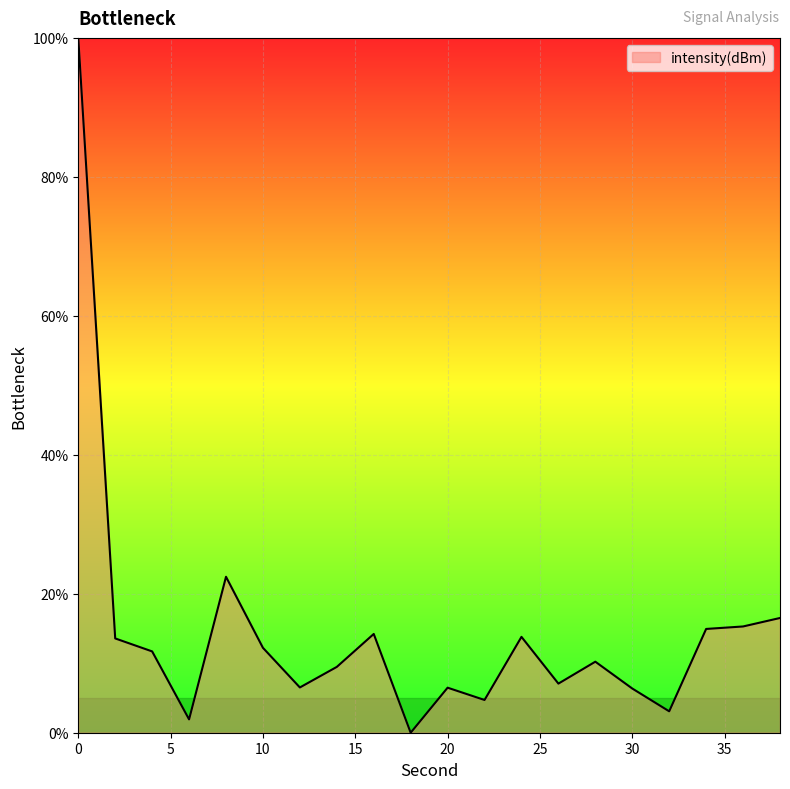

What is the maximum value shown in the chart?

100.0